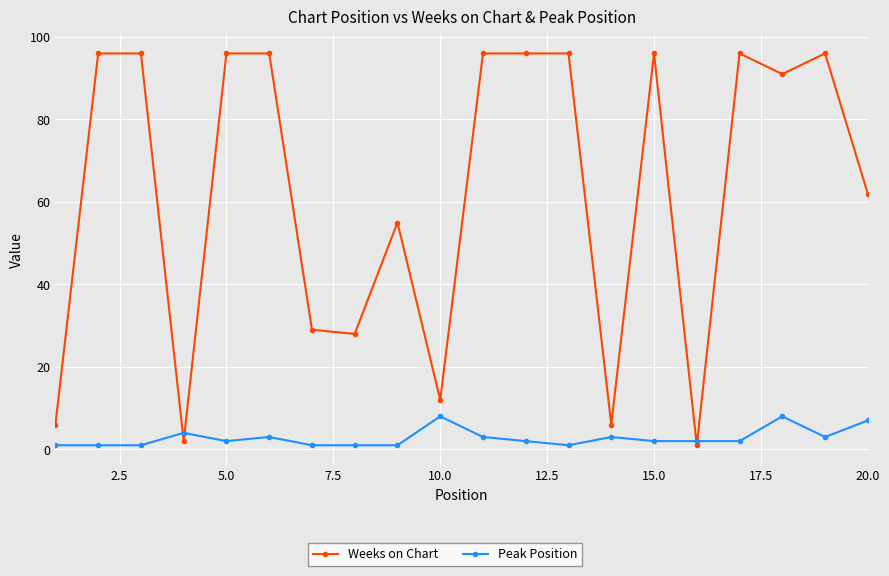

Reading right to left, transcribe all the data shown in this chart.

Weeks on Chart: 62	96	91	96	1	96	6	96	96	96	12	55	28	29	96	96	2	96	96	6
Peak Position: 7	3	8	2	2	2	3	1	2	3	8	1	1	1	3	2	4	1	1	1